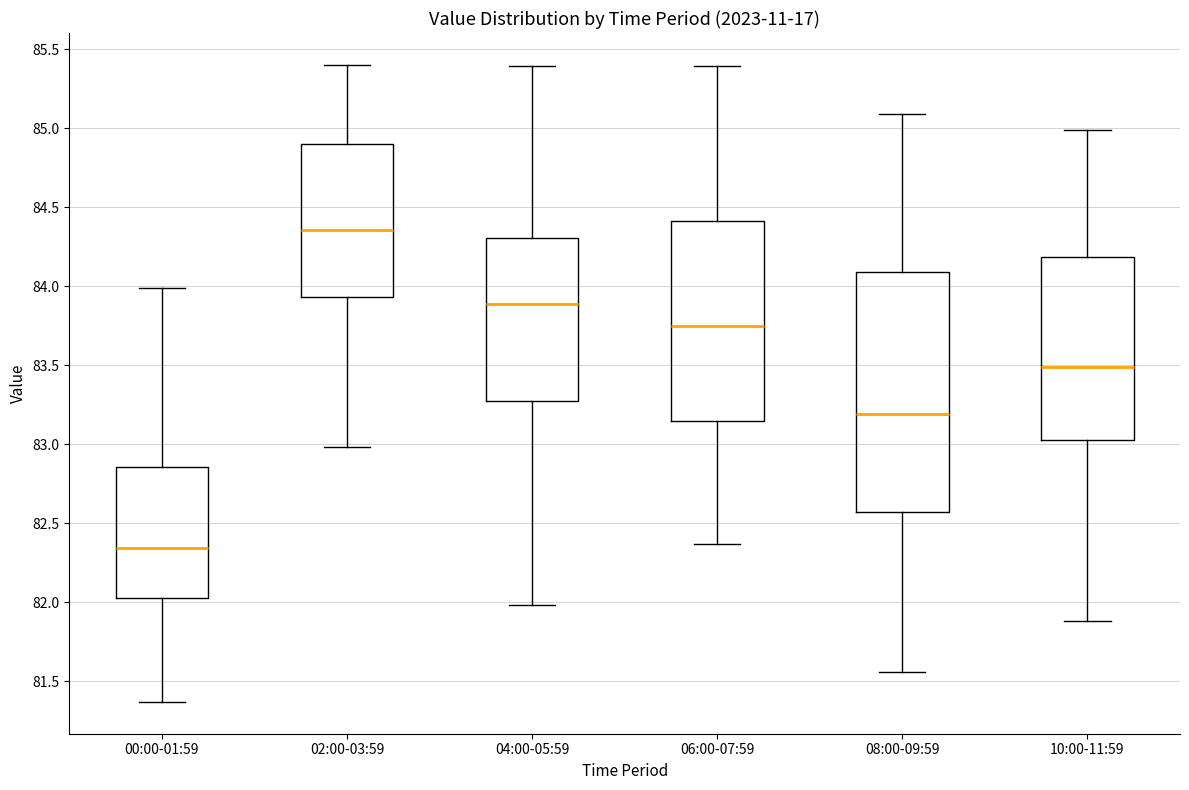

Where does the upper whisker of the box for 08:00-09:59 end on the y-axis? The values are not printed on the chart, so give them approximately, as read against the axis.

85.10